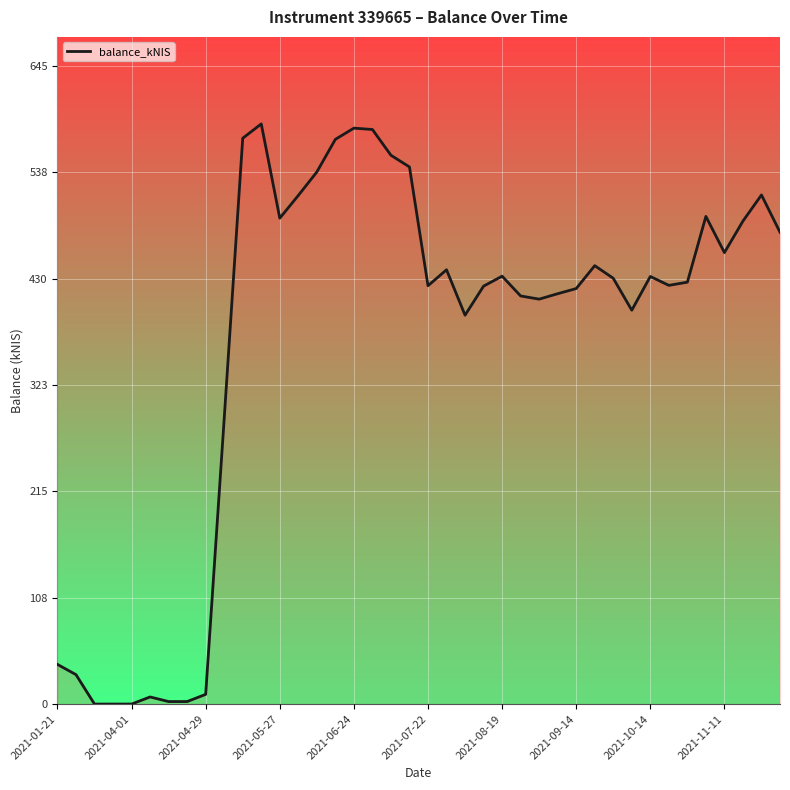

What is the greatest value displayed?

586.6